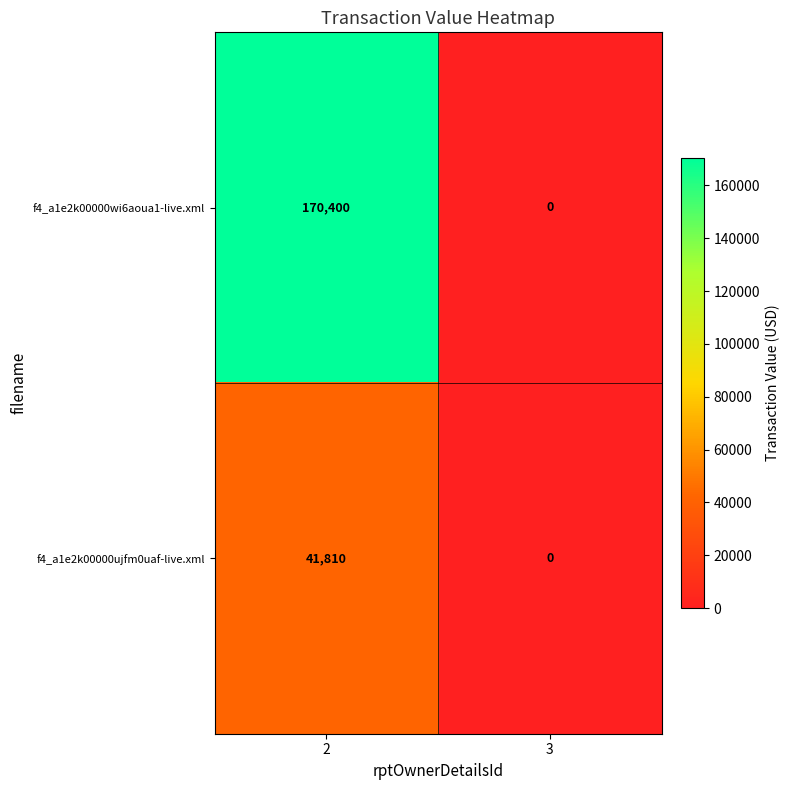

Is it true that f4_a1e2k00000ujfm0uaf-live.xml equals 41810 at 2?

True